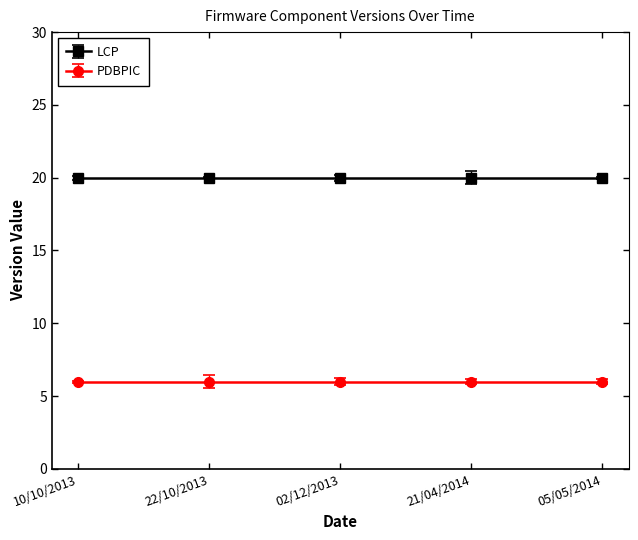

At how many categories does at least one series exceed 9?

5